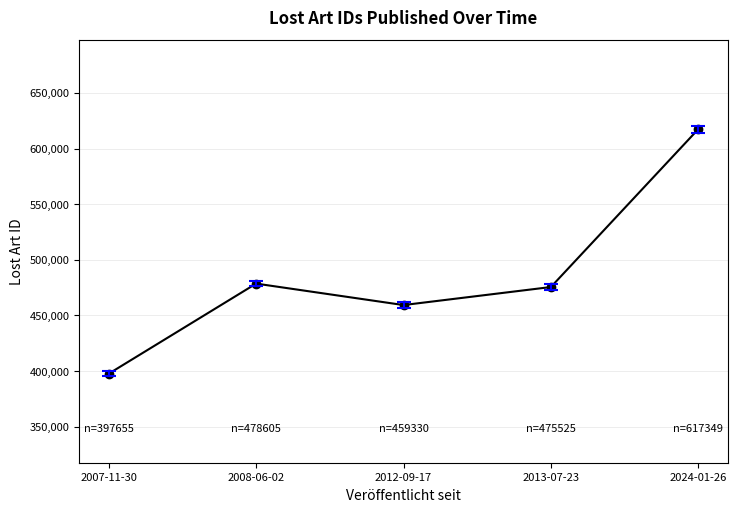

Rank the categories by value from highest to lowest.

2024-01-26, 2008-06-02, 2013-07-23, 2012-09-17, 2007-11-30